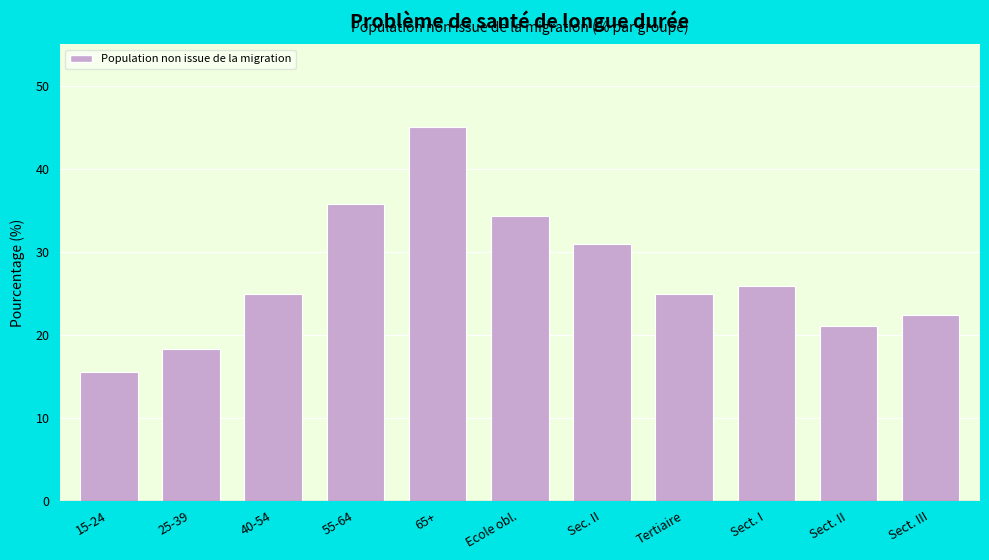

Reading left to right, what are all the values shown in this chart?

15.6	18.3	24.9	35.8	45.1	34.3	30.9	24.9	25.9	21.0	22.4